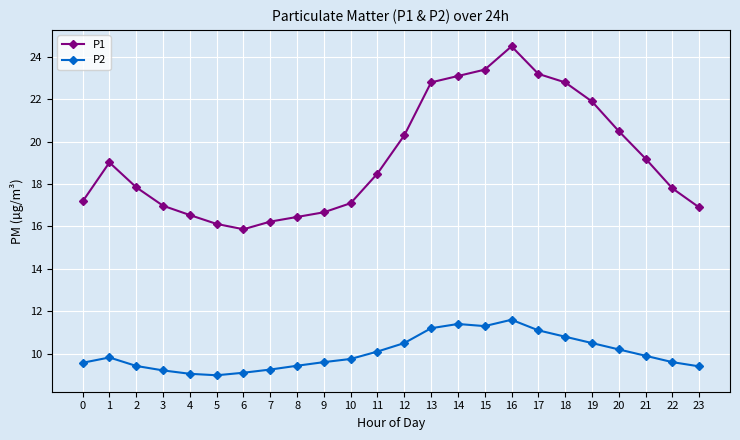

At 3, list the series in order from largest to smallest.

P1, P2